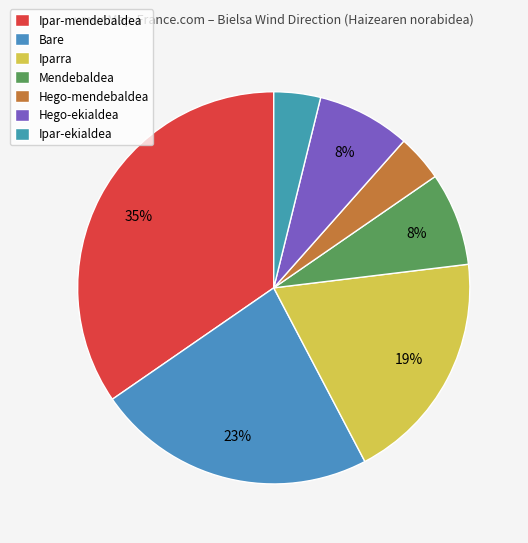

Count the number of slices in the pie.

7